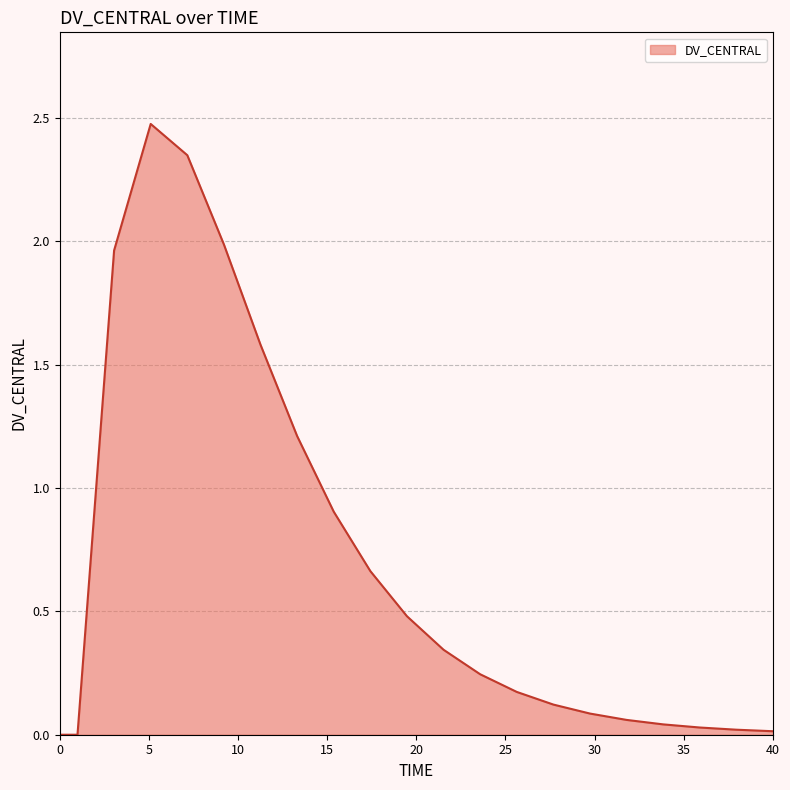

What is the label of the 8th point from the right?

25.6315789474